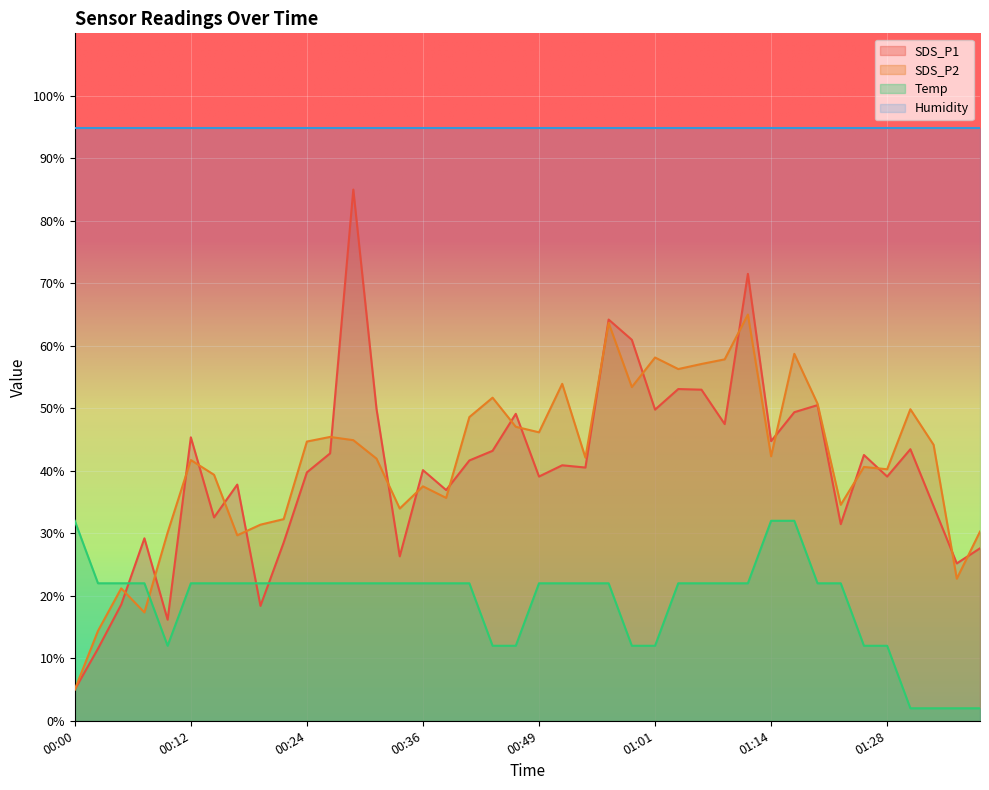

What is the value of the SDS_P1 point at the 22nd from the left?

40.9